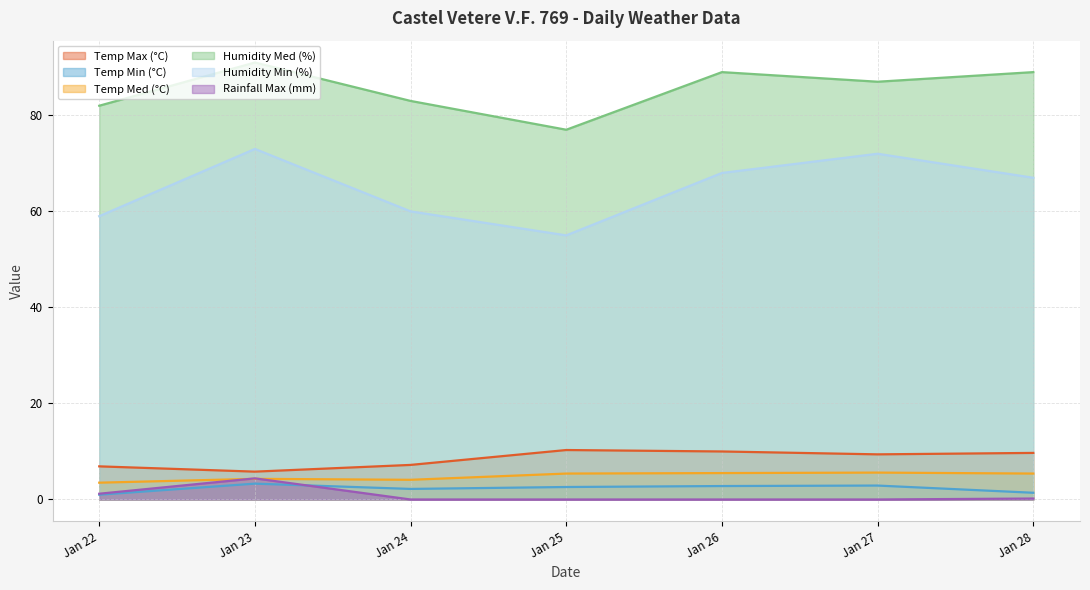

What is the value of the Temp Min (°C) point at the 4th from the left?

2.6